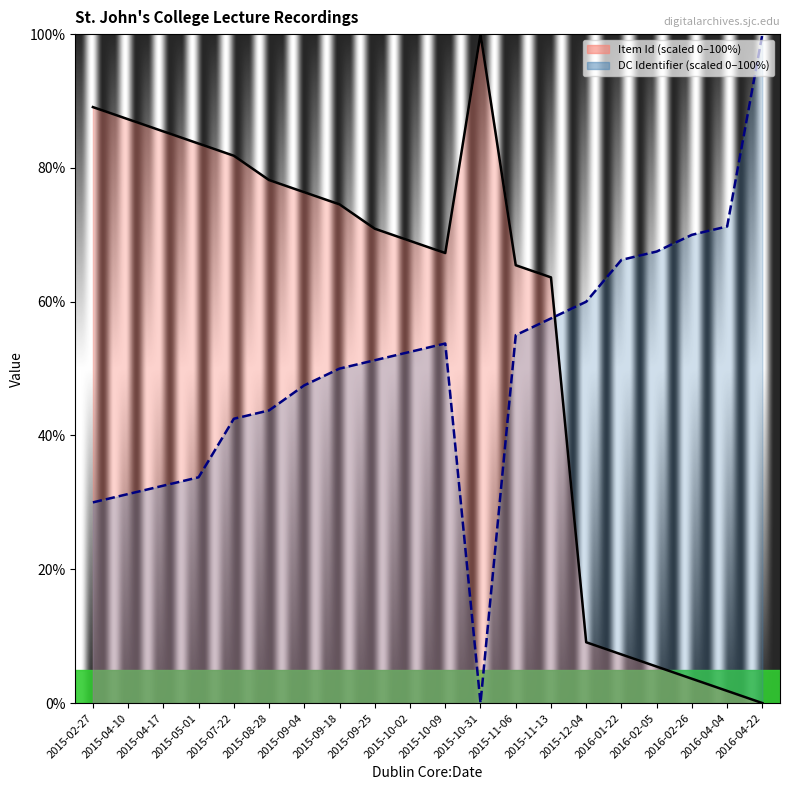

At which category is the sum across all series the highest?

2015-09-18